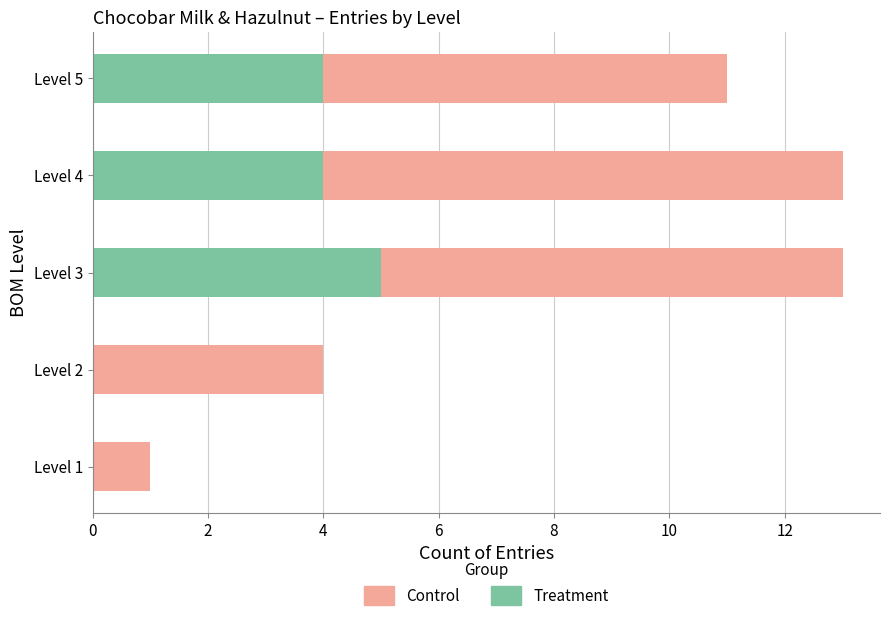

True or false: Treatment has a value of 6 at Level 4.

False